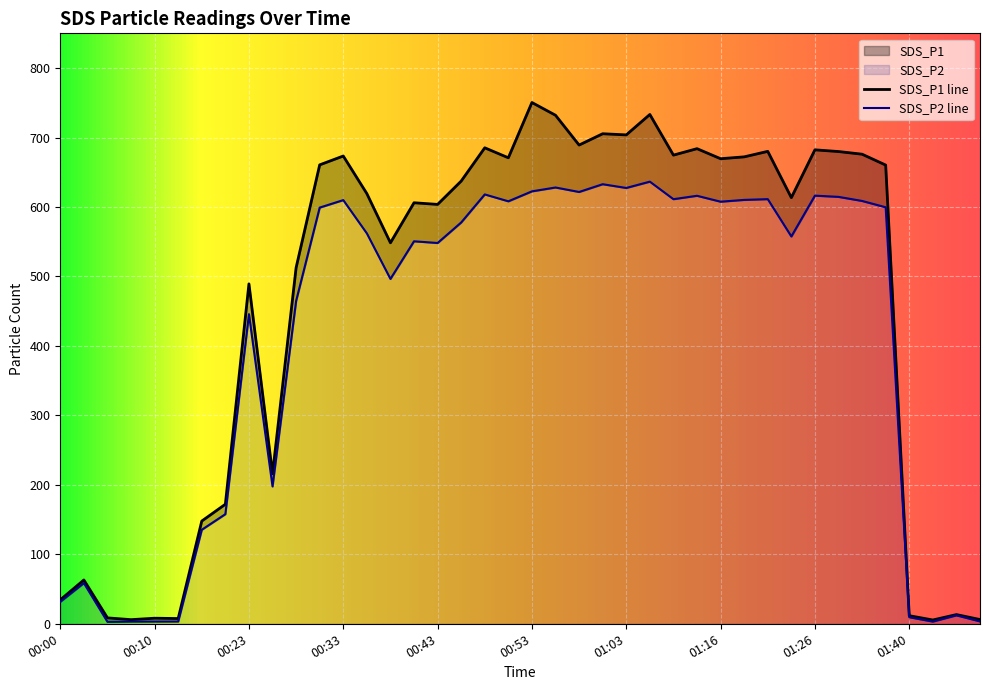

True or false: SDS_P1 and SDS_P2 intersect in this chart.

False